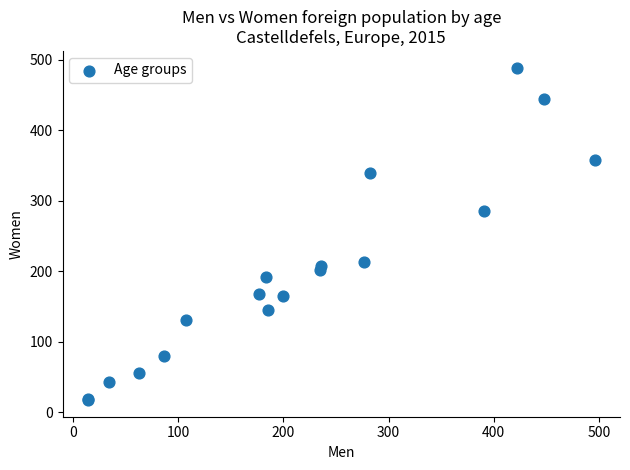

What Y value in the scatter plot is closest to 253?

285